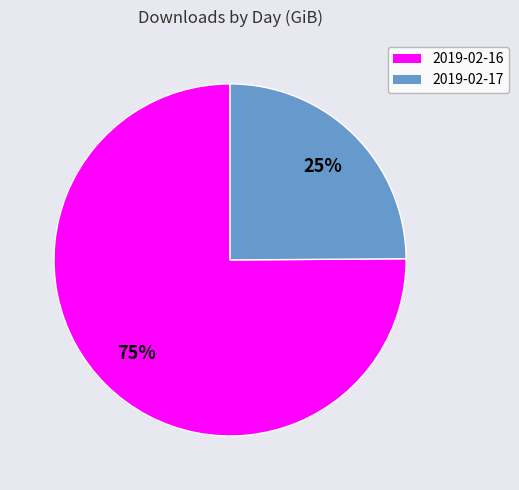

Which category has the smallest portion of the pie?

2019-02-17